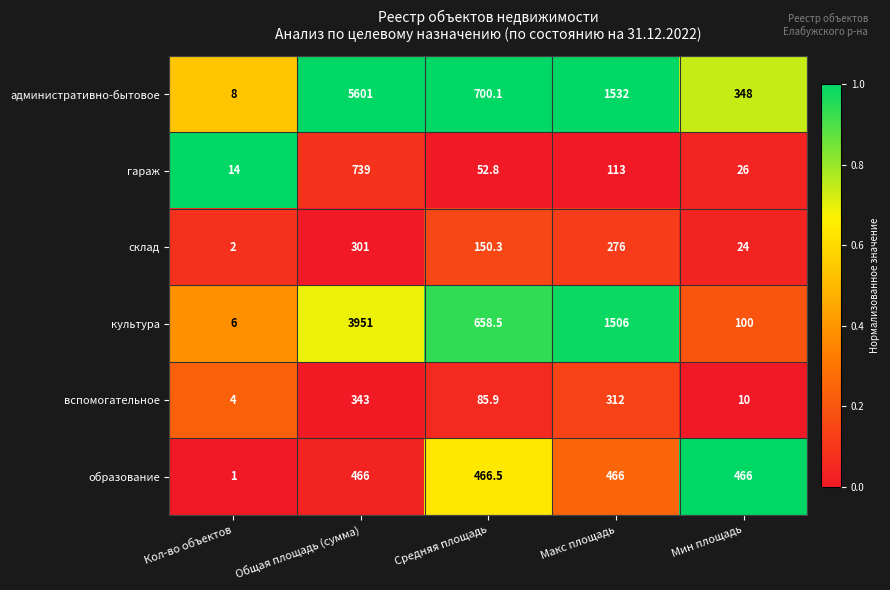

What is the total value across all series at Общая площадь (сумма)?

11401.0